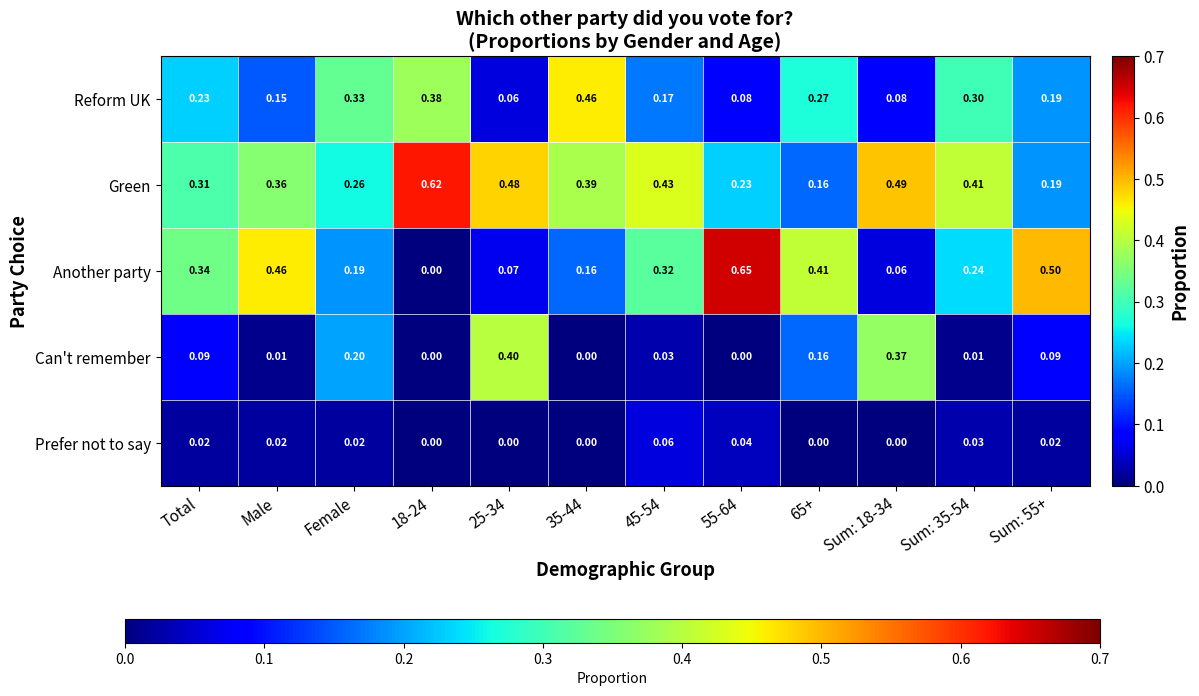

Between Female and 55-64, which series saw the biggest shift?

Another party